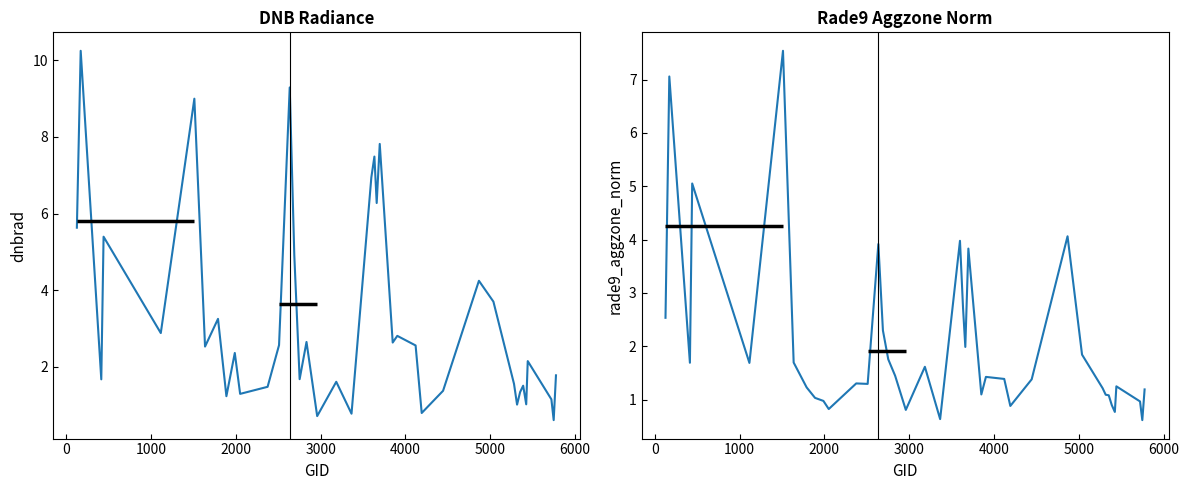

How many times do dnbrad and rade9_aggzone_norm cross each other?

10